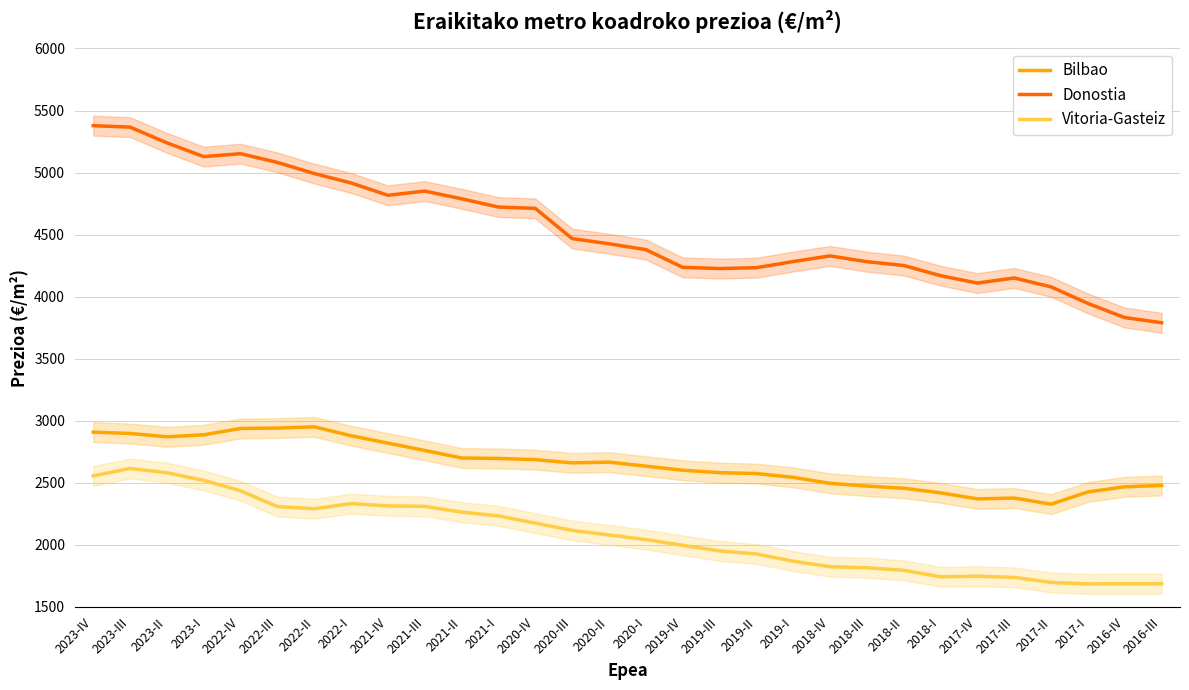

True or false: Donostia and Vitoria-Gasteiz cross at least once.

False